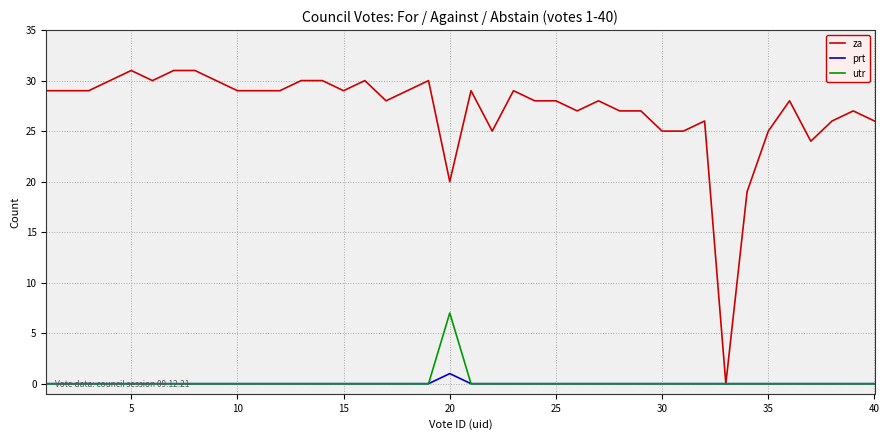

Which series has the widest spread of values?

za